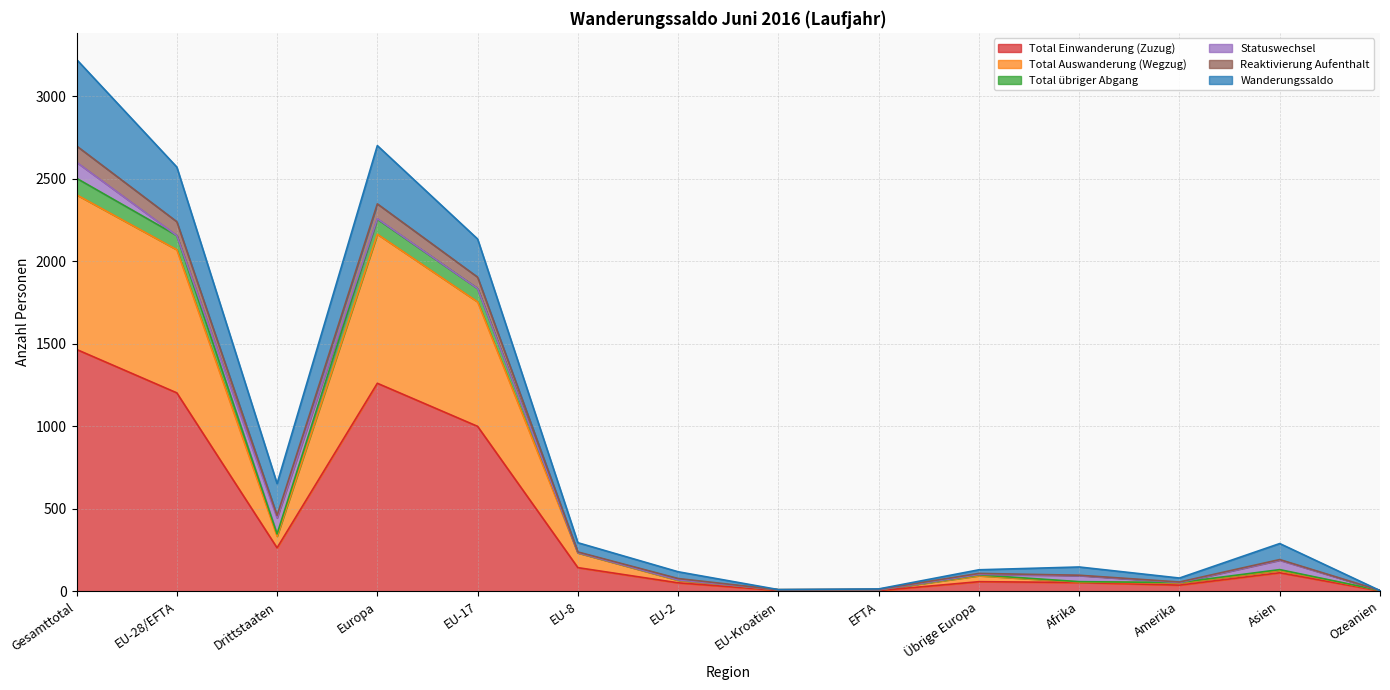

What is the difference between the maximum and minimum values in the Total Einwanderung (Zuzug) series?

1463